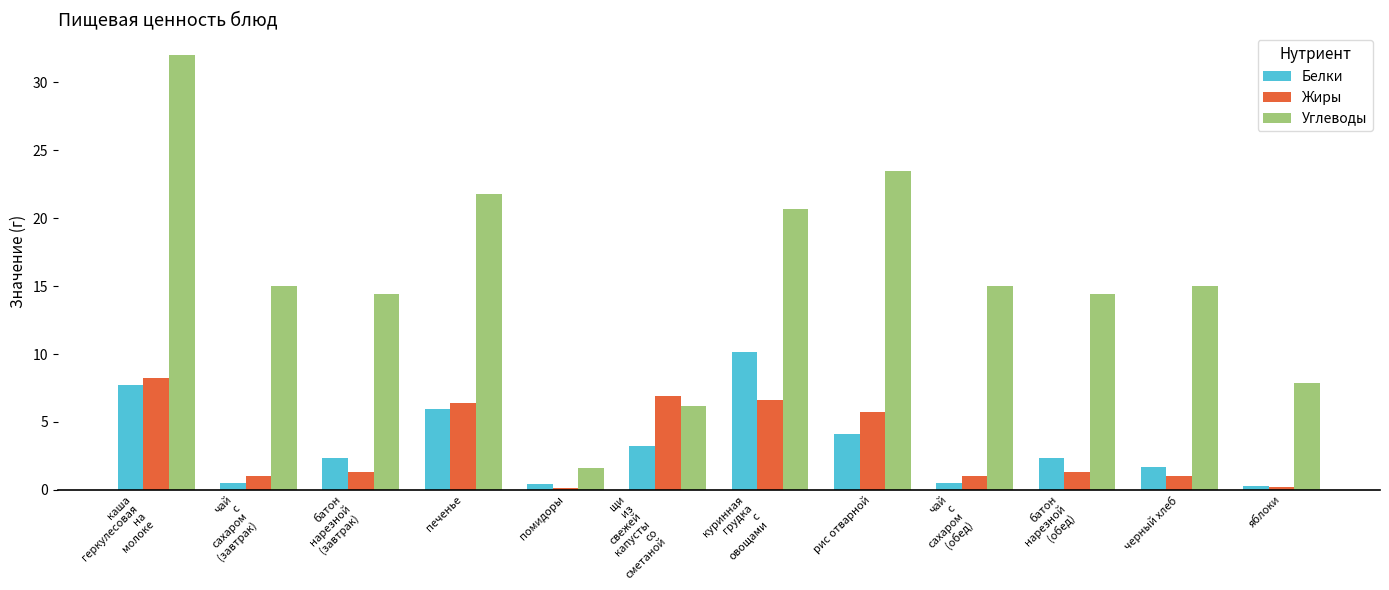

Does the chart contain any negative values?

No